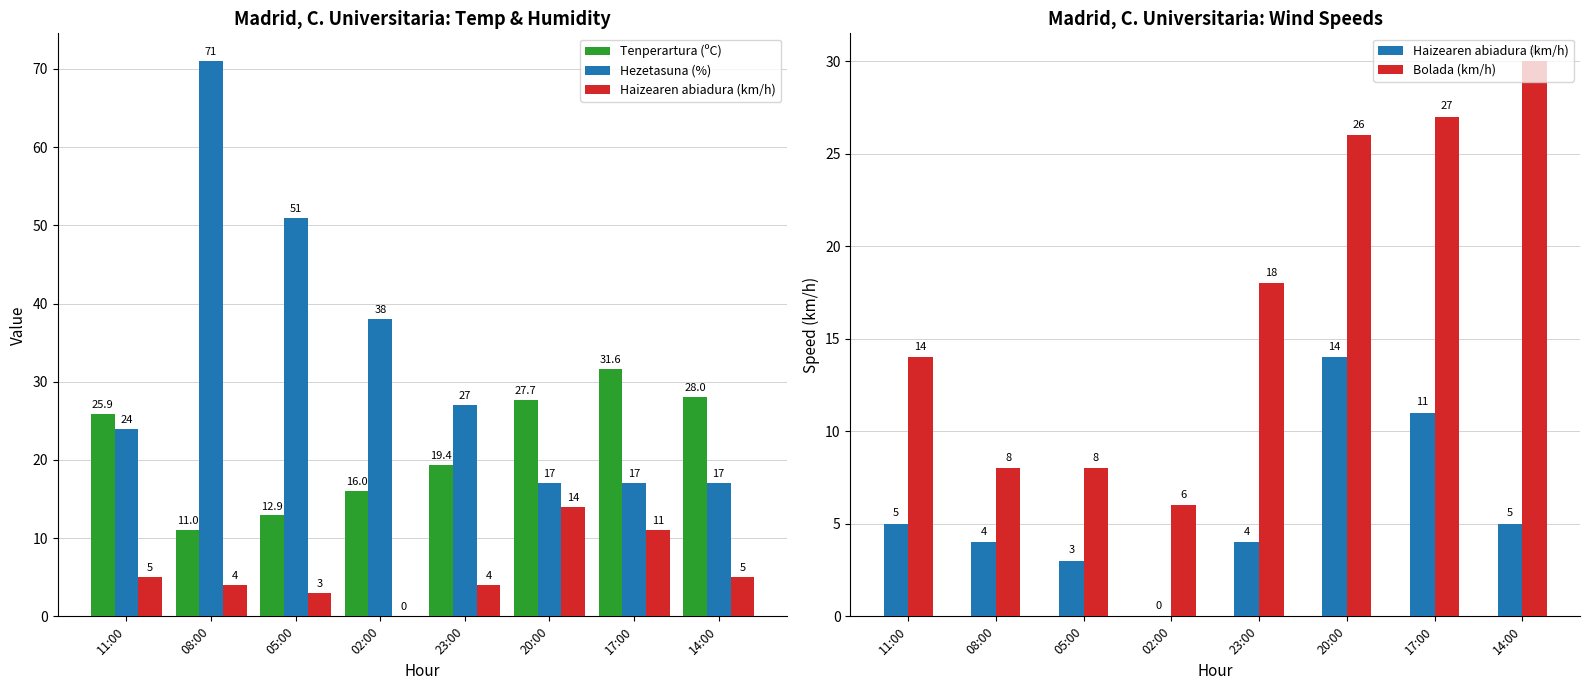

Rank the series by their average value, from lowest to highest.

Haizearen abiadura (km/h), Bolada (km/h), Tenperartura (ºC), Hezetasuna (%)